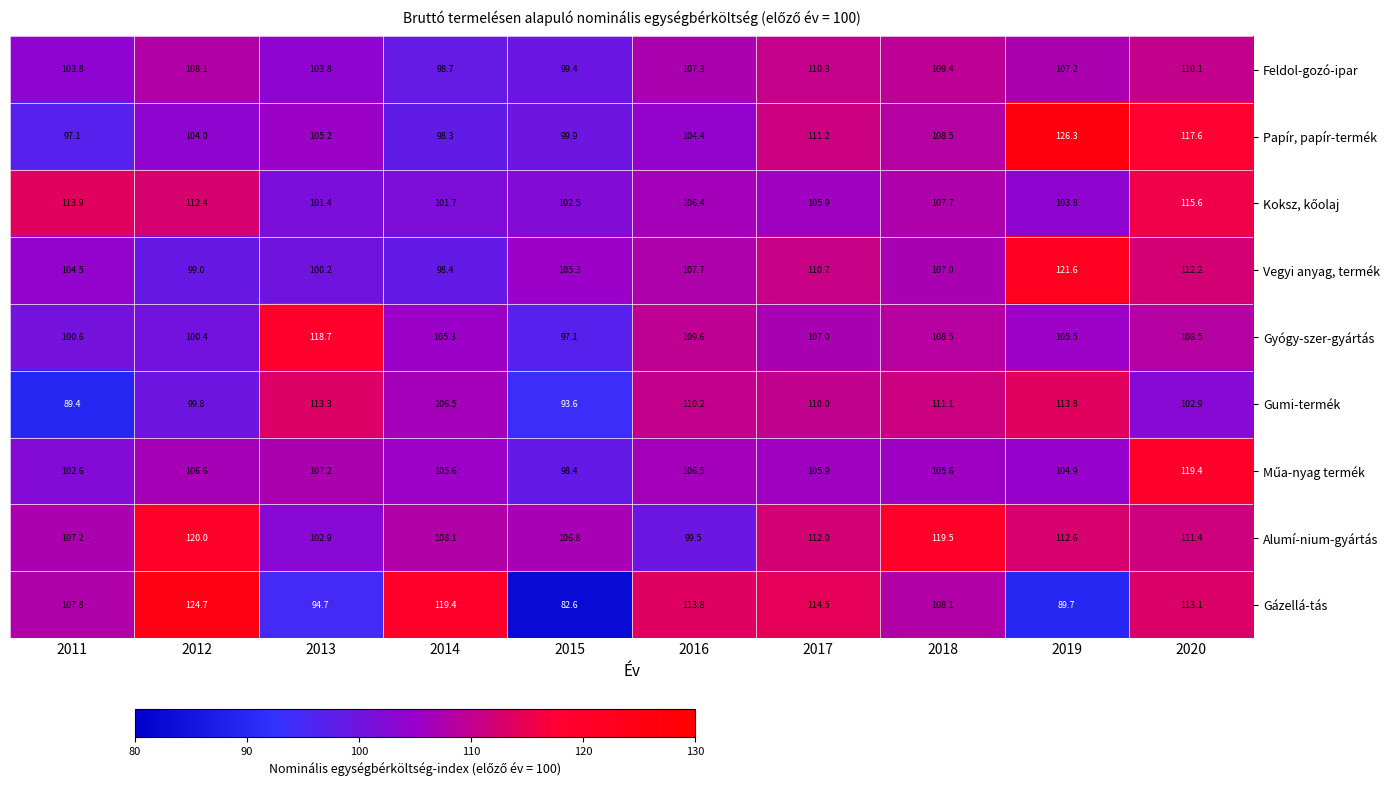

Between 2012 and 2020, which series saw the biggest shift?

Papír, papír-termék